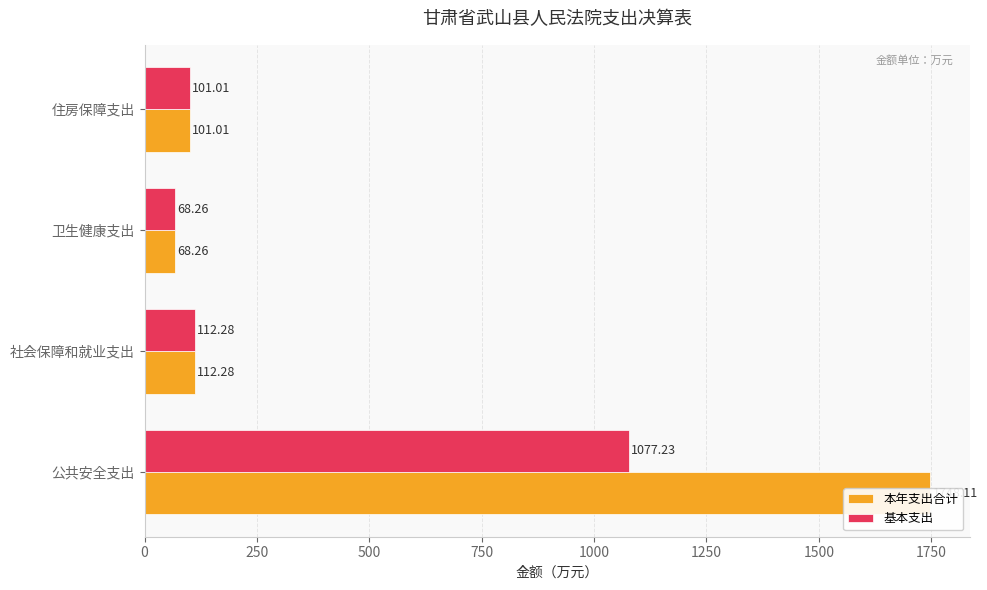

What are all the series names shown in the legend?

本年支出合计, 基本支出